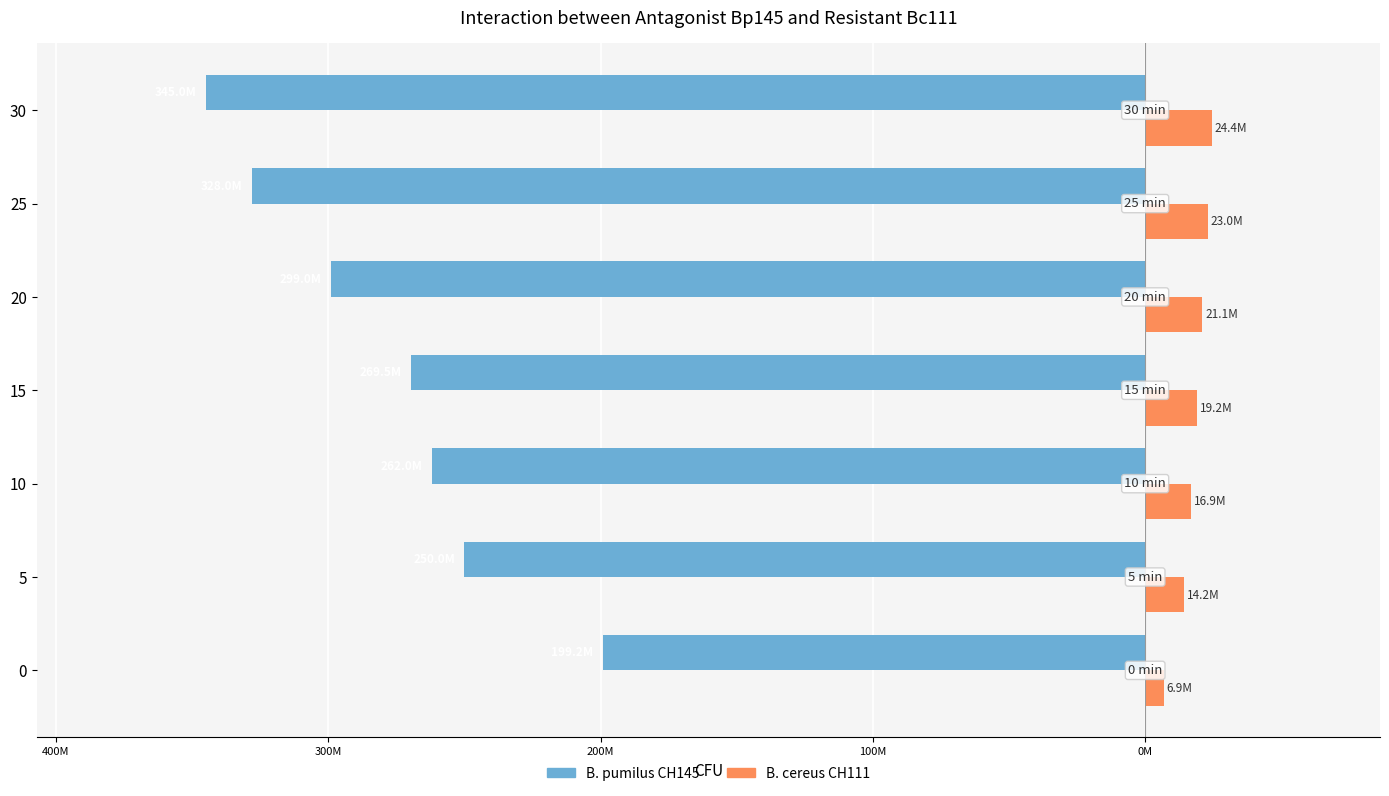

What are all the series names shown in the legend?

B. pumilus CH145, B. cereus CH111